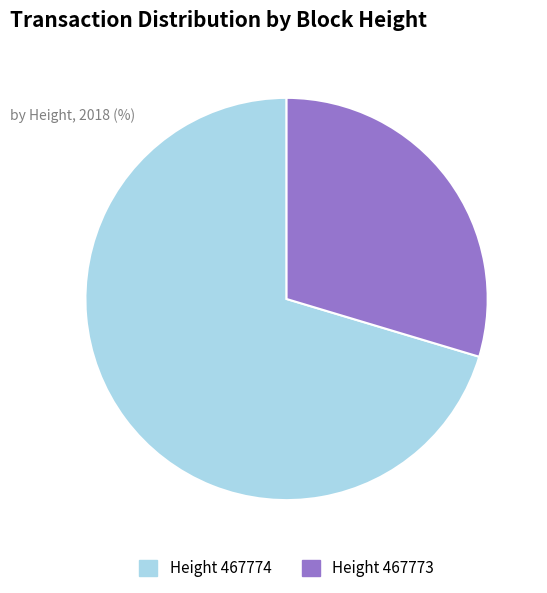

How many segments does this pie chart have?

2